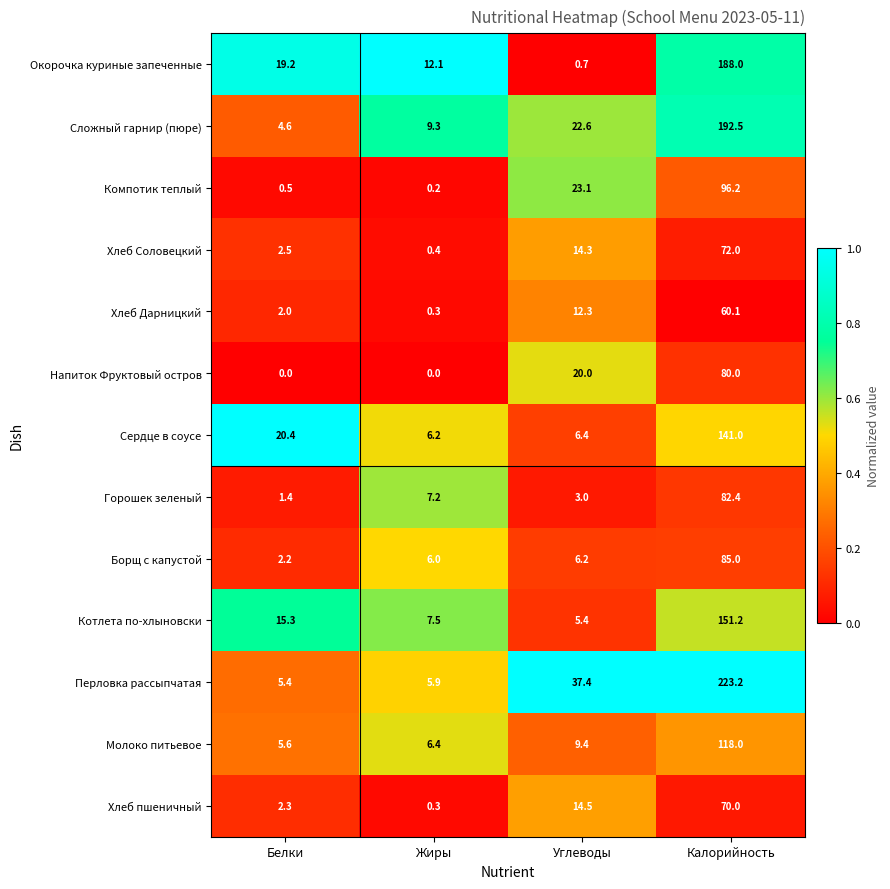

What is the average value of the Компотик теплый series?

30.0